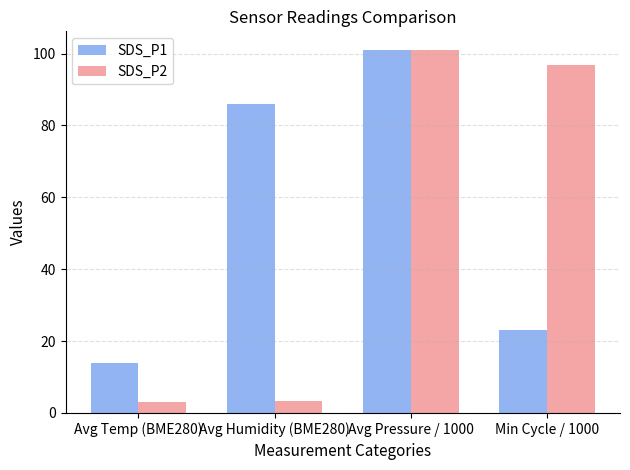

What is the label of the 2nd bar from the right?

Avg Pressure / 1000